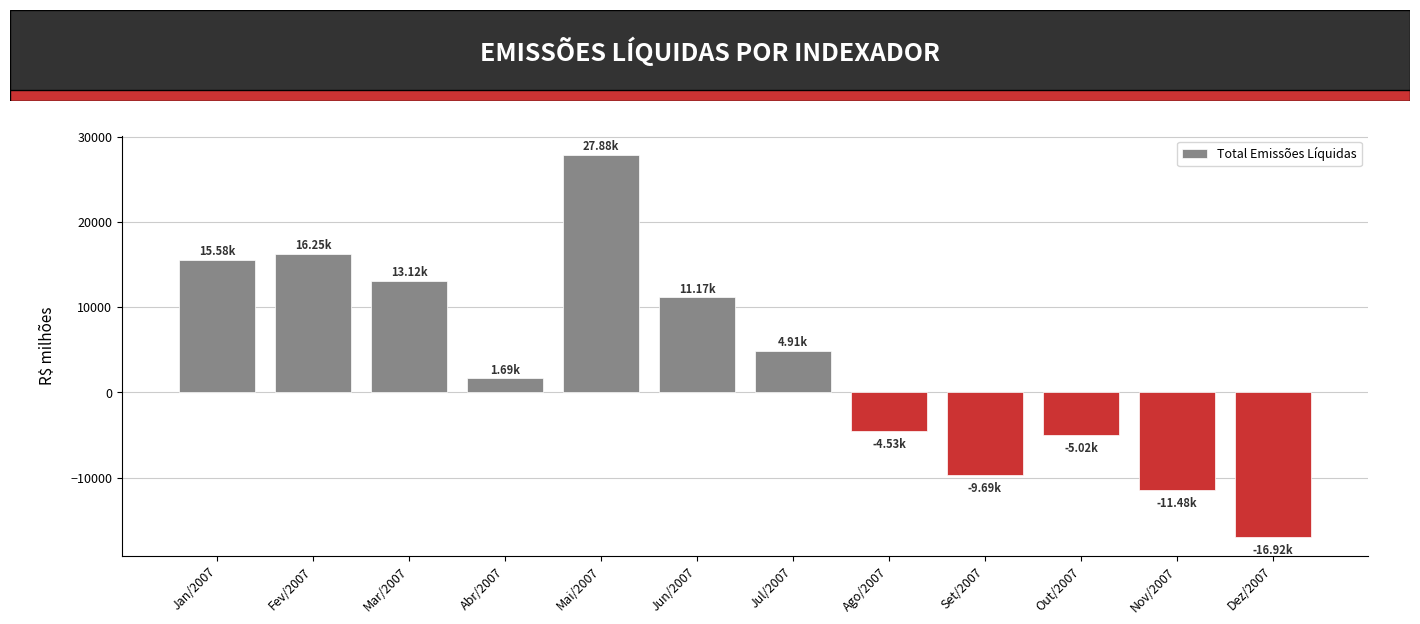

List the labels in order of value, smallest first.

Dez/2007, Nov/2007, Set/2007, Out/2007, Ago/2007, Abr/2007, Jul/2007, Jun/2007, Mar/2007, Jan/2007, Fev/2007, Mai/2007